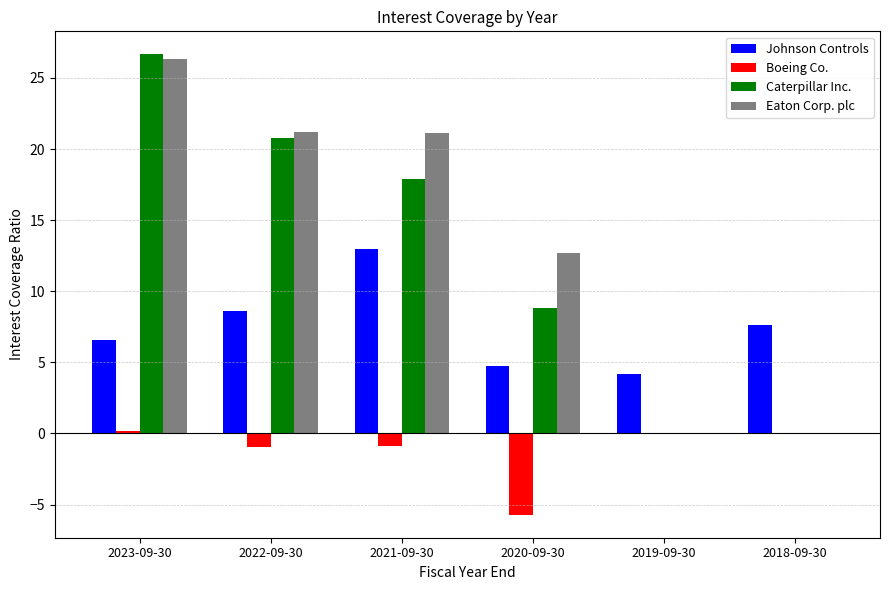

Is it true that Eaton Corp. plc equals 7.1 at 2020-09-30?

False